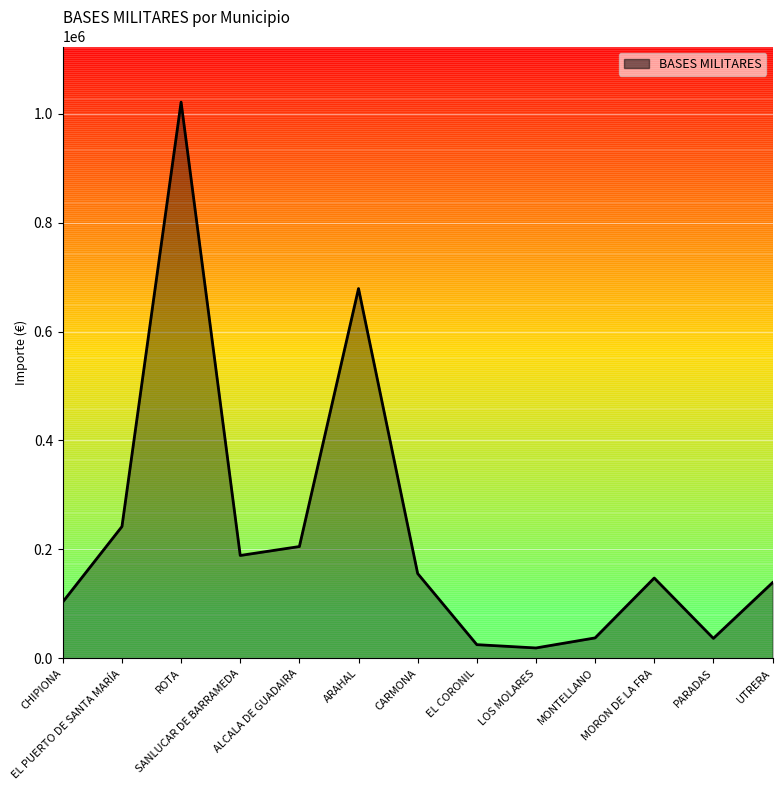

What is the maximum value shown in the chart?

1021121